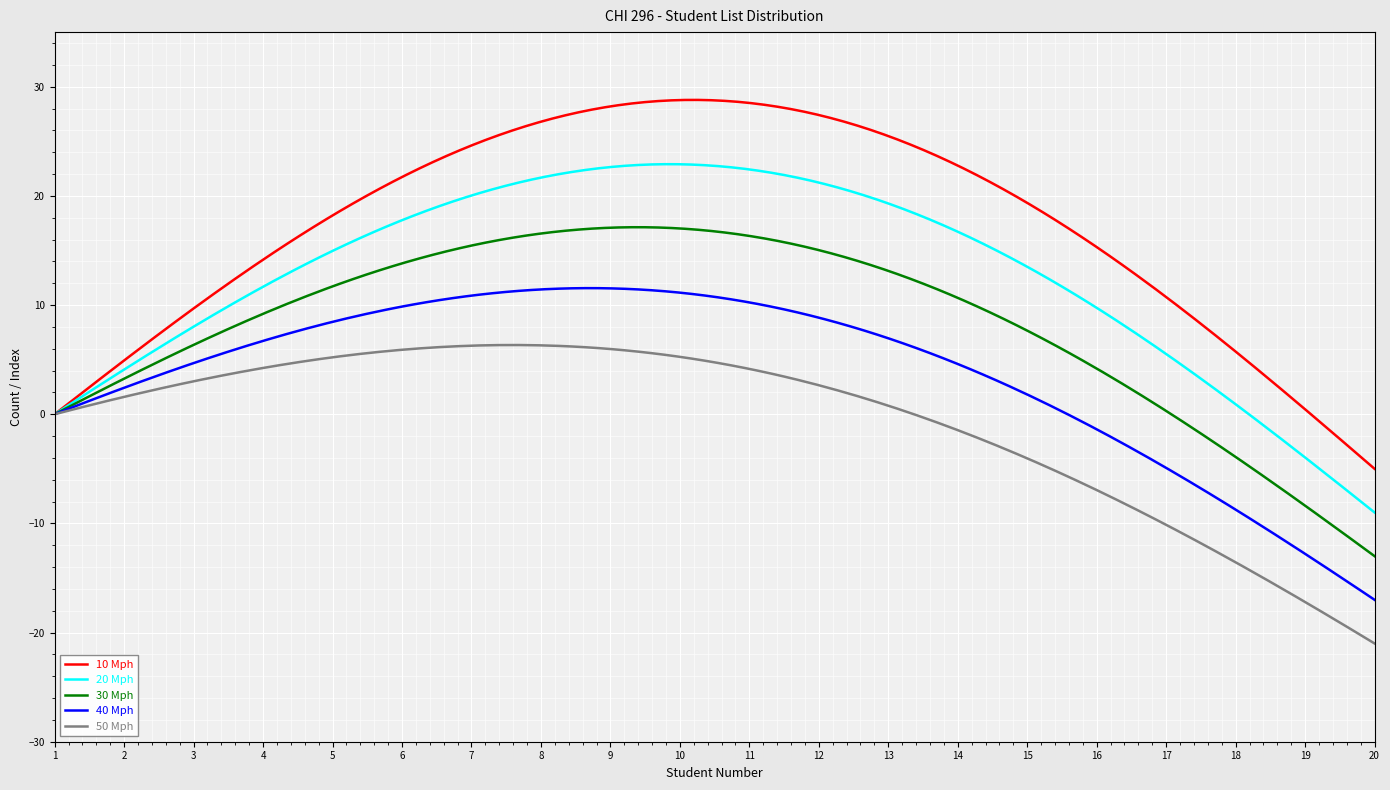

What is the lowest value of the 20 Mph series?

-9.0